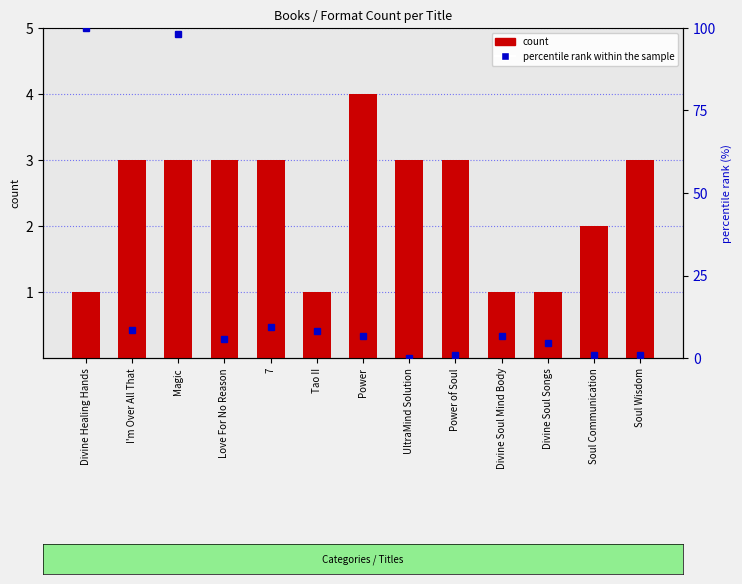

What is the total value across all series at Soul Communication?

2.8